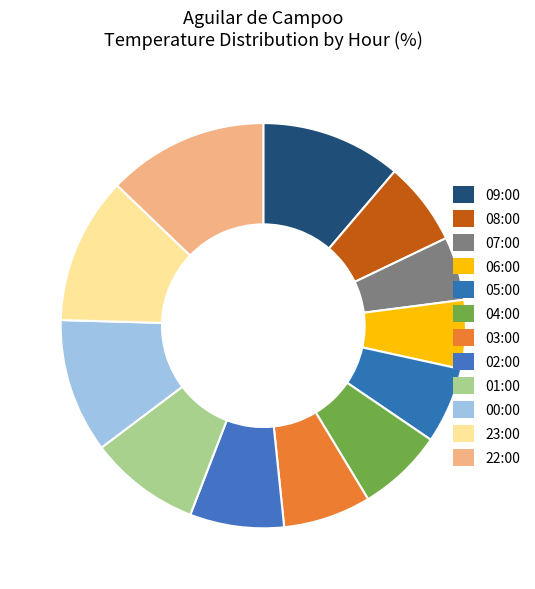

To the nearest percent, what is the difference between the largest and smallest slice percentages?

8%